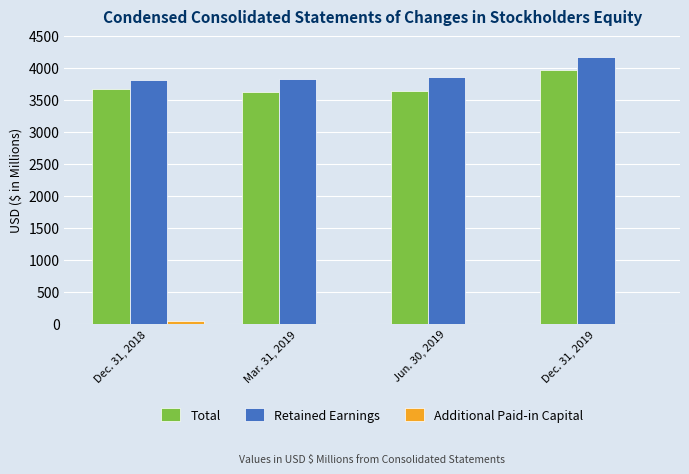

True or false: Total has a value of 1542 at Jun. 30, 2019.

False